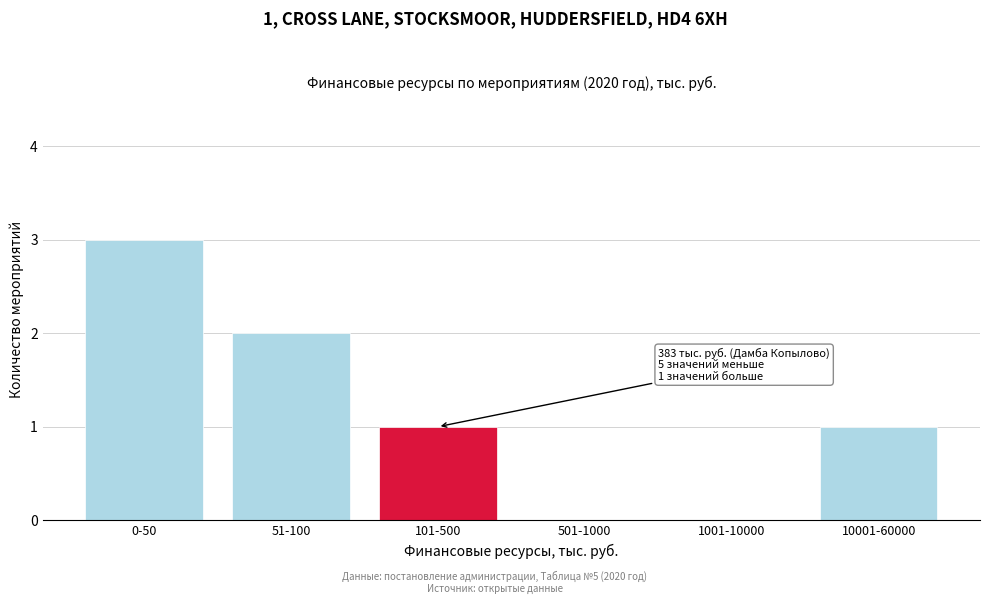

Reading left to right, what are all the values shown in this chart?

0-50=3	51-100=2	101-500=1	501-1000=0	1001-10000=0	10001-60000=1